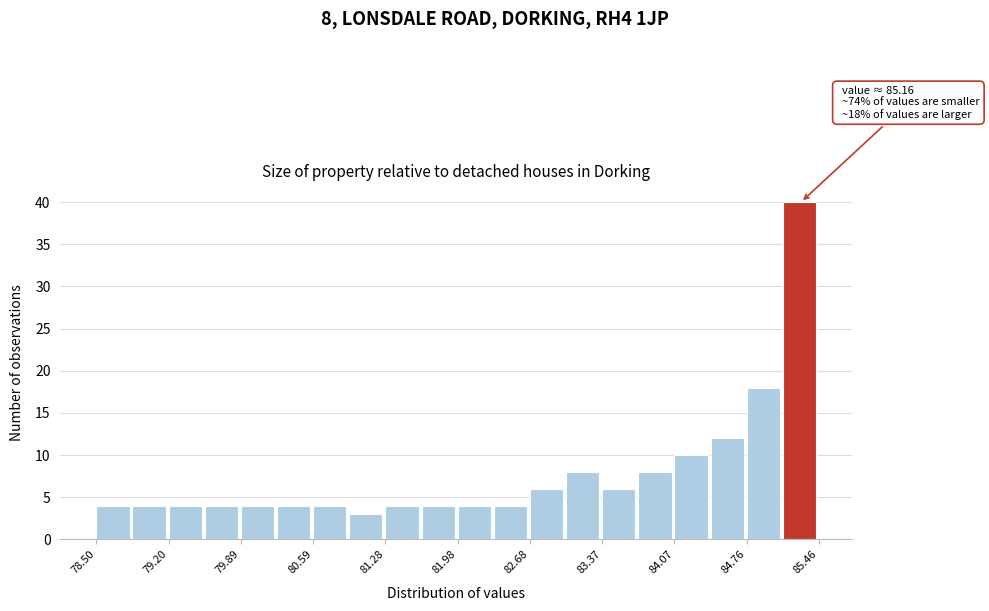

Around what value on the x-axis is the tallest bar? Give the approximate position of its centre, as read against the axis.

85.3